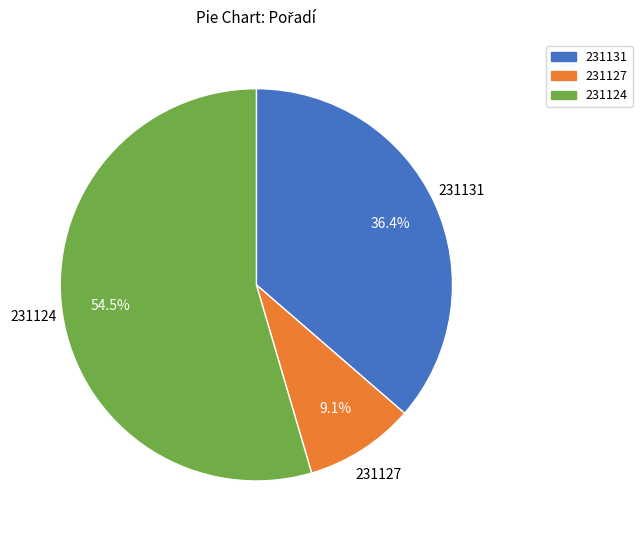

To the nearest percent, what percentage of the pie is 231127?

9%